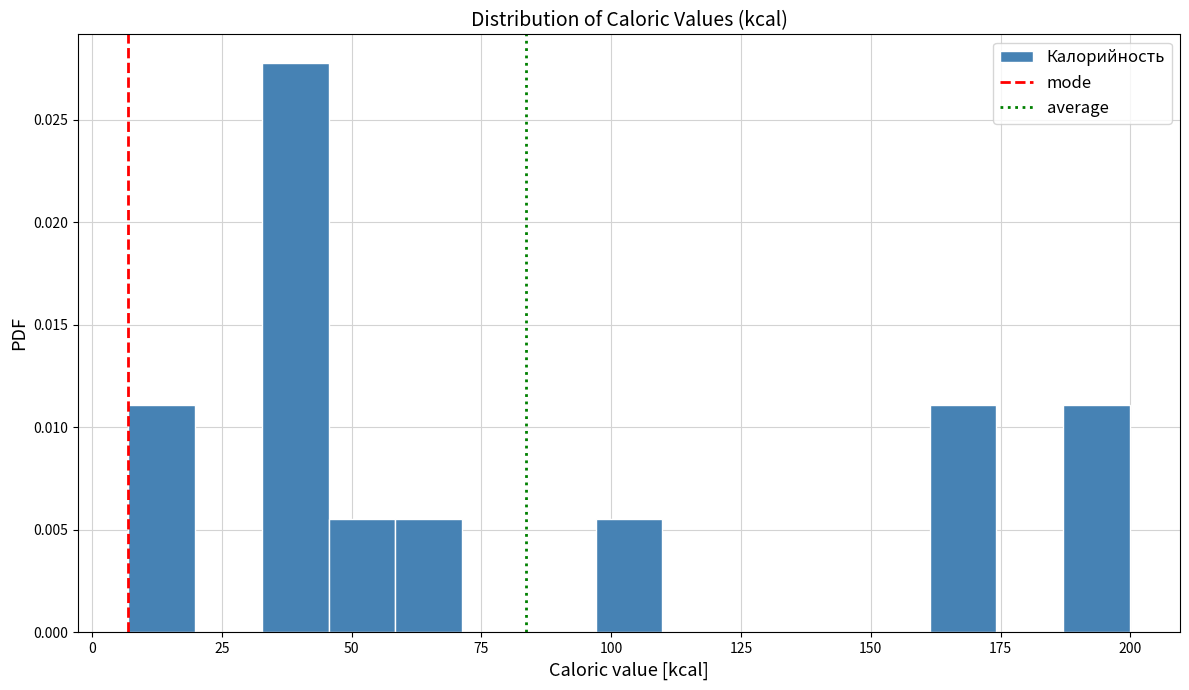

Around what value on the x-axis is the tallest bar? Give the approximate position of its centre, as read against the axis.

40